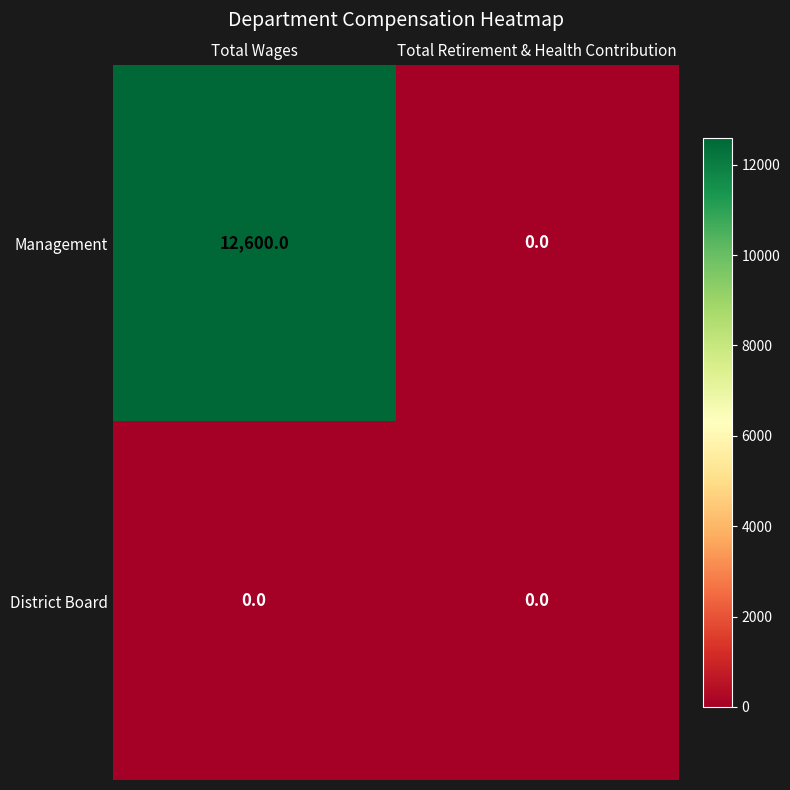

Rank the series at Total Wages from lowest to highest value.

District Board, Management